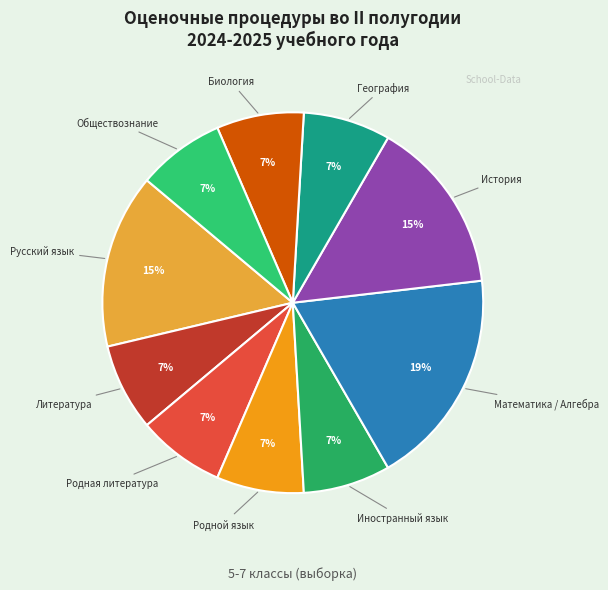

How many slices are in this pie chart?

10